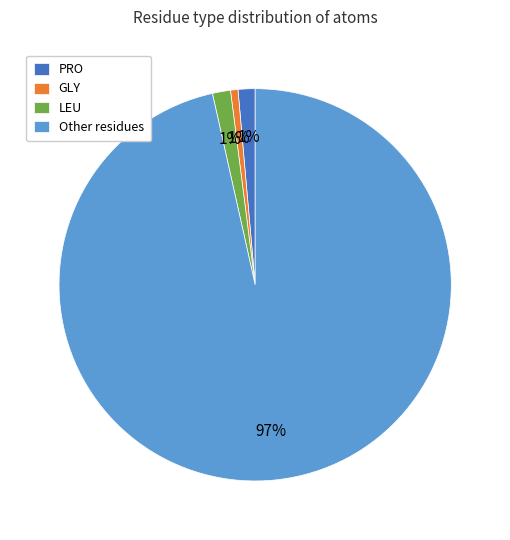

Which has a higher value, Other residues or GLY?

Other residues